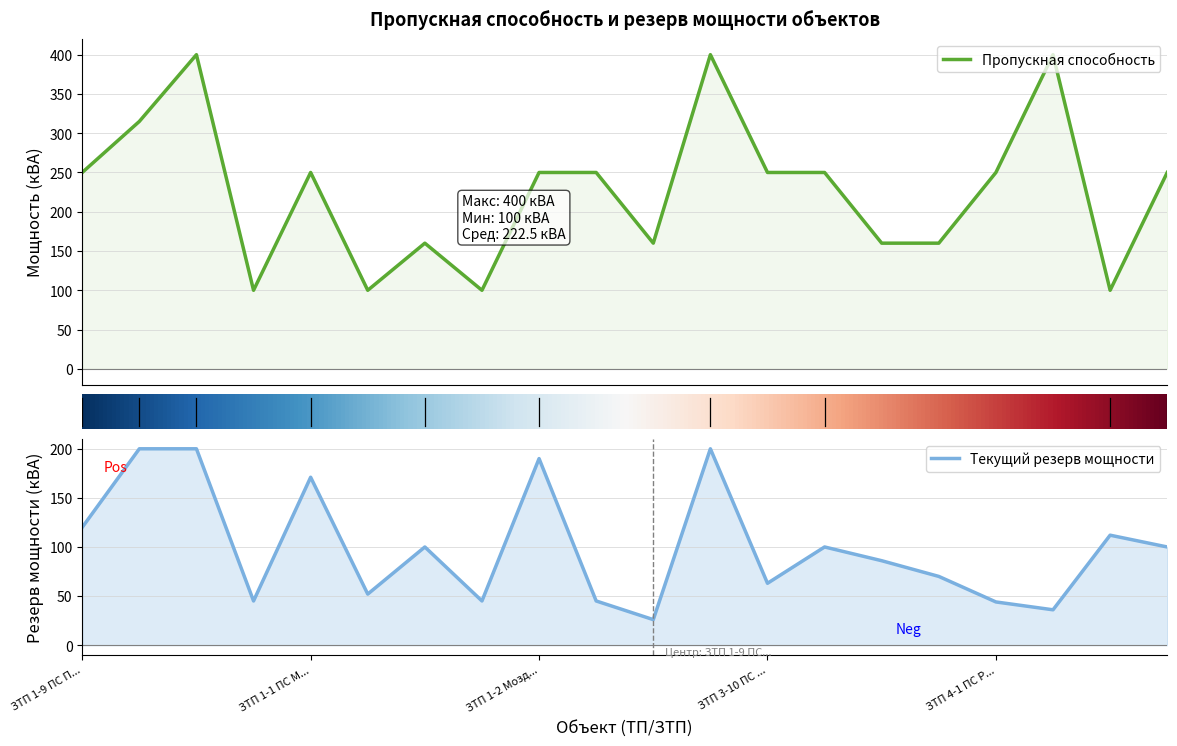

How many data points in Пропускная способность are less than 250?

8